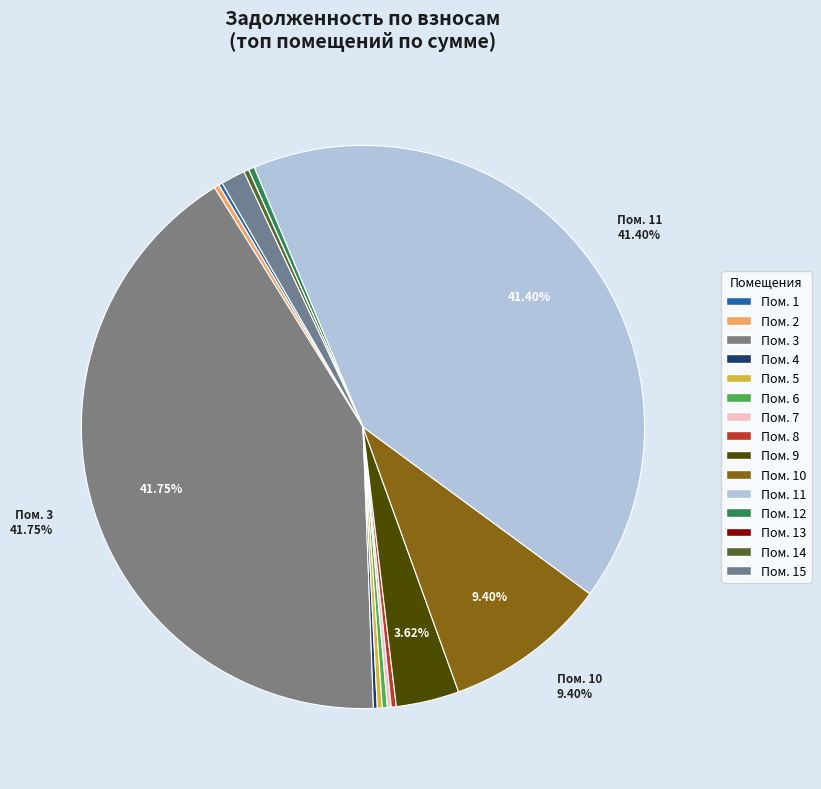

How many slices are in this pie chart?

15